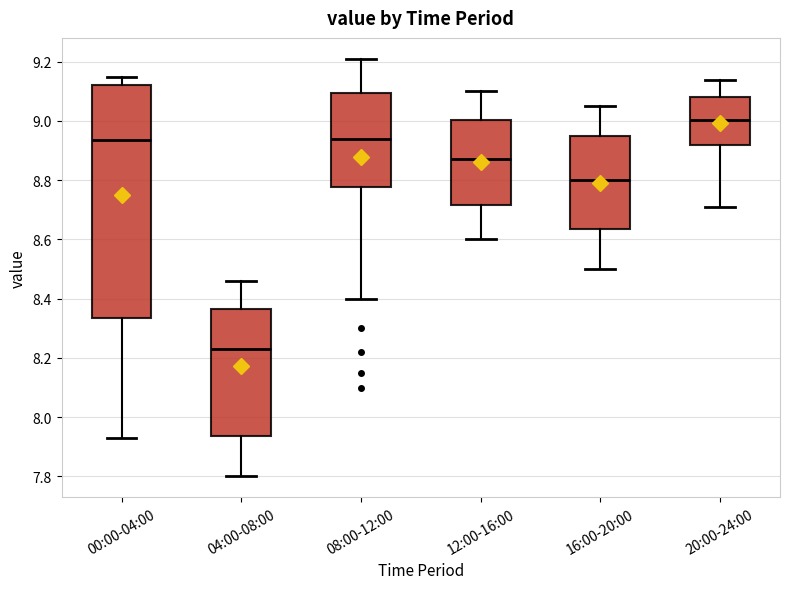

Where does the lower whisker of the box for 12:00-16:00 end on the y-axis? The values are not printed on the chart, so give them approximately, as read against the axis.

8.60